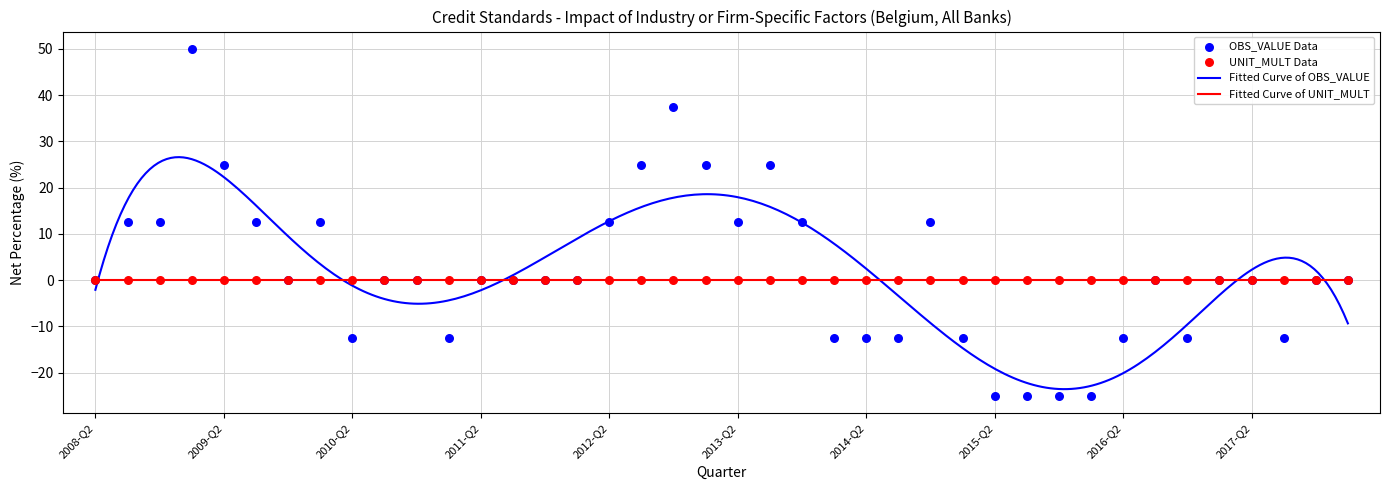

Between 2016-Q4 and 2016-Q1, which is larger?

2016-Q4